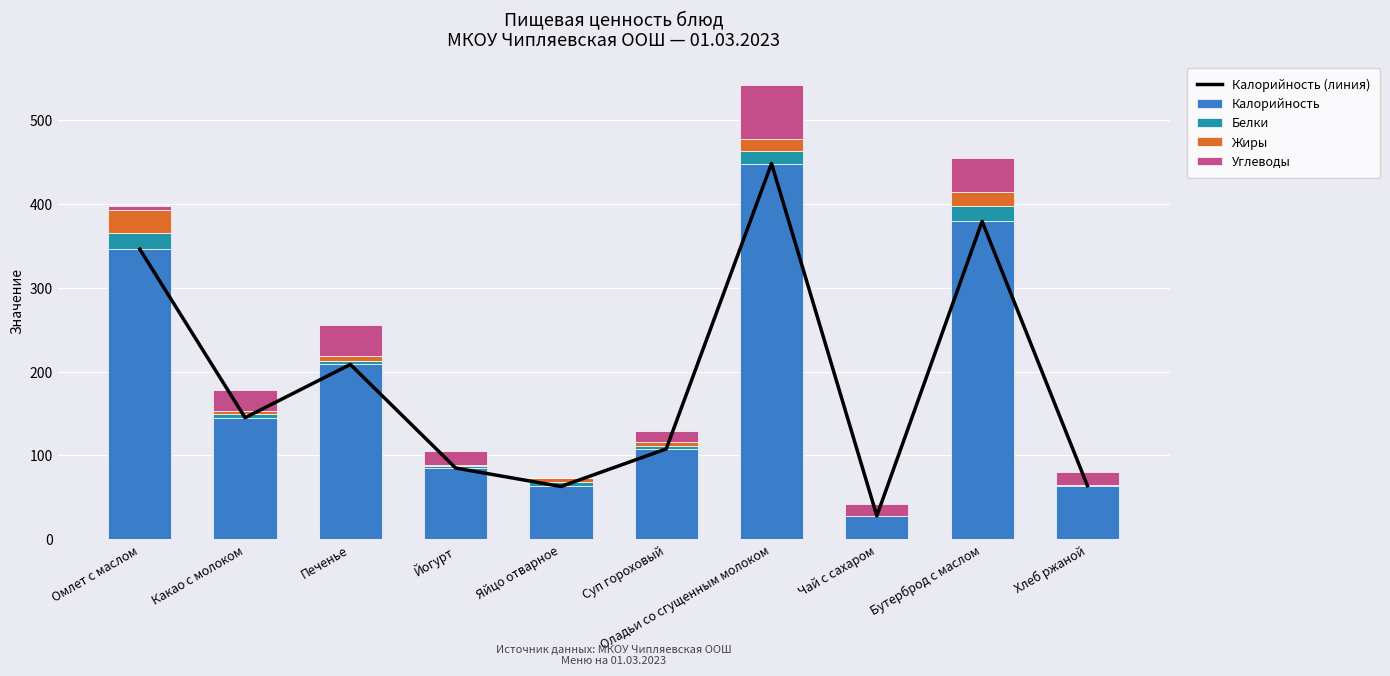

What is the greatest value displayed?

448.0